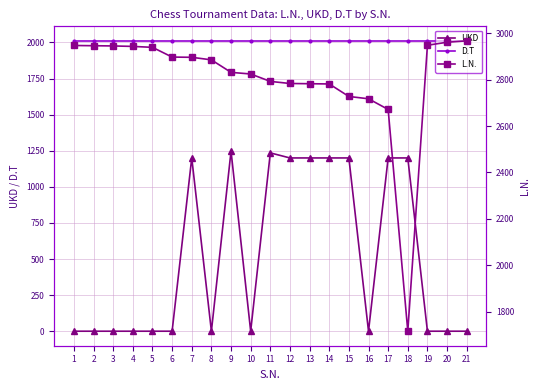

In UKD, how many points are higher than both neighbors (excluding endpoints)?

3